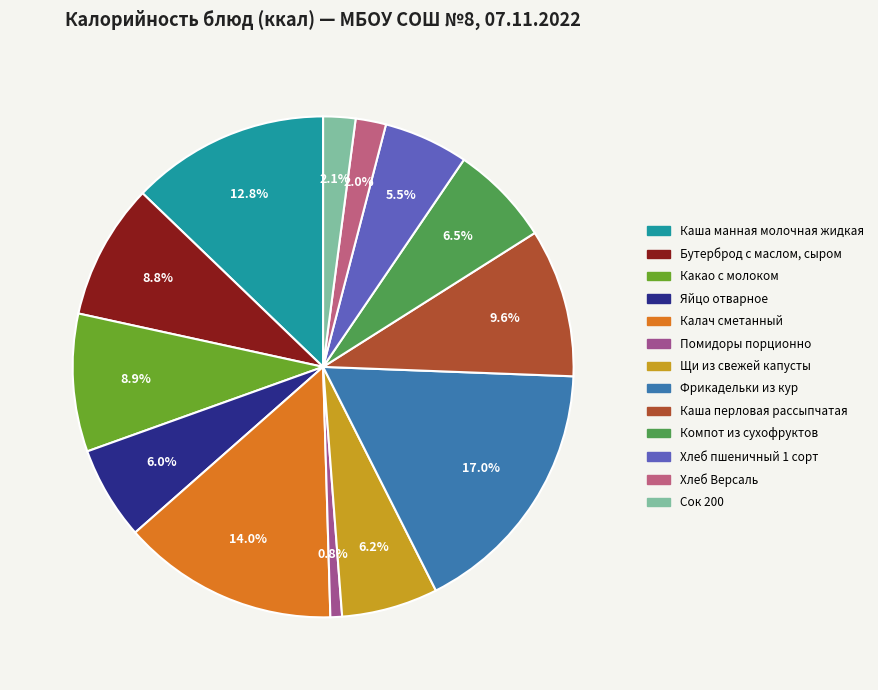

Count the number of slices in the pie.

13